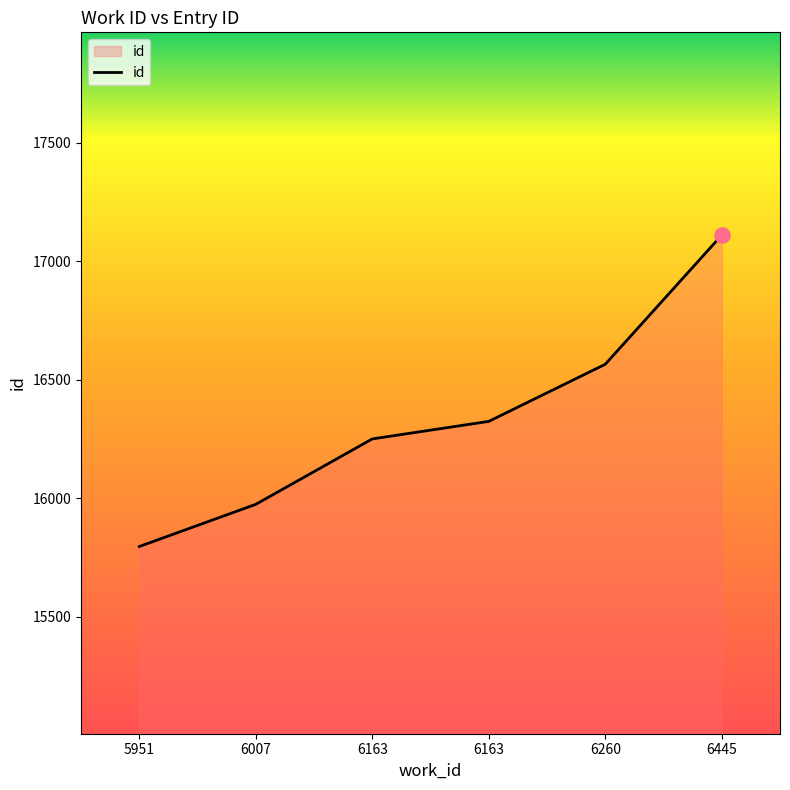

What is the change in value from 6163 to 6260?

+315